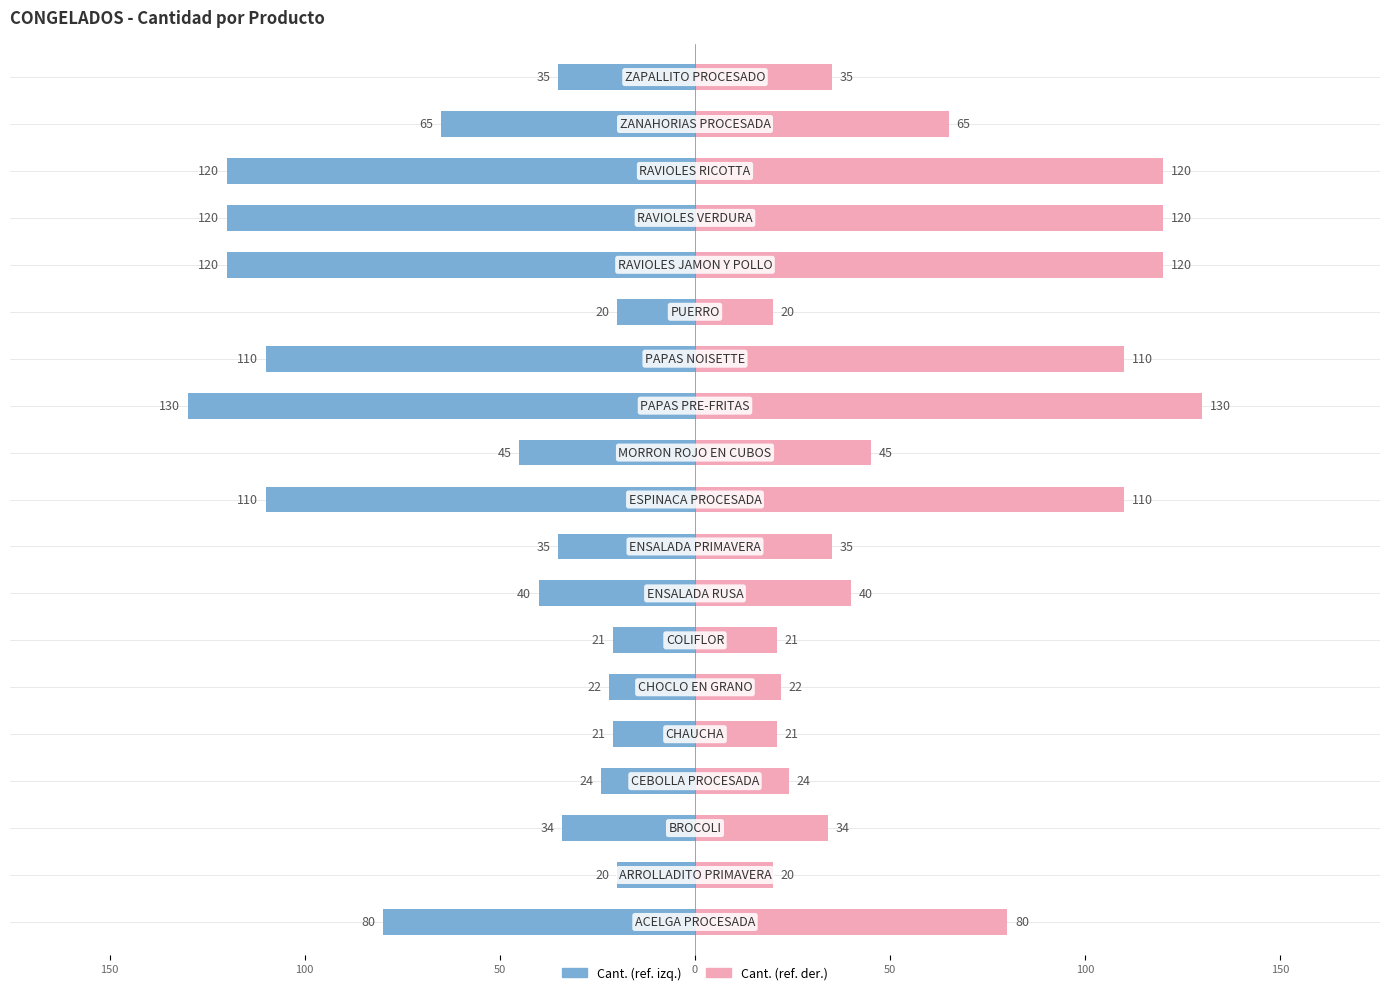

How many data points in Cantidad (Izq) are less than -40?

9